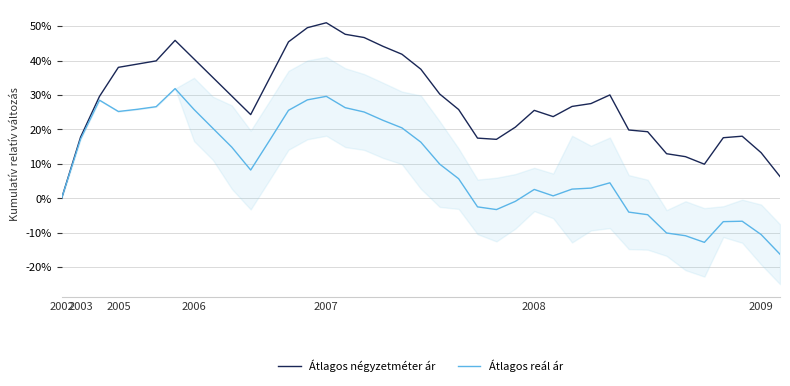

How many values in the Átlagos reál ár series are below 8?

19